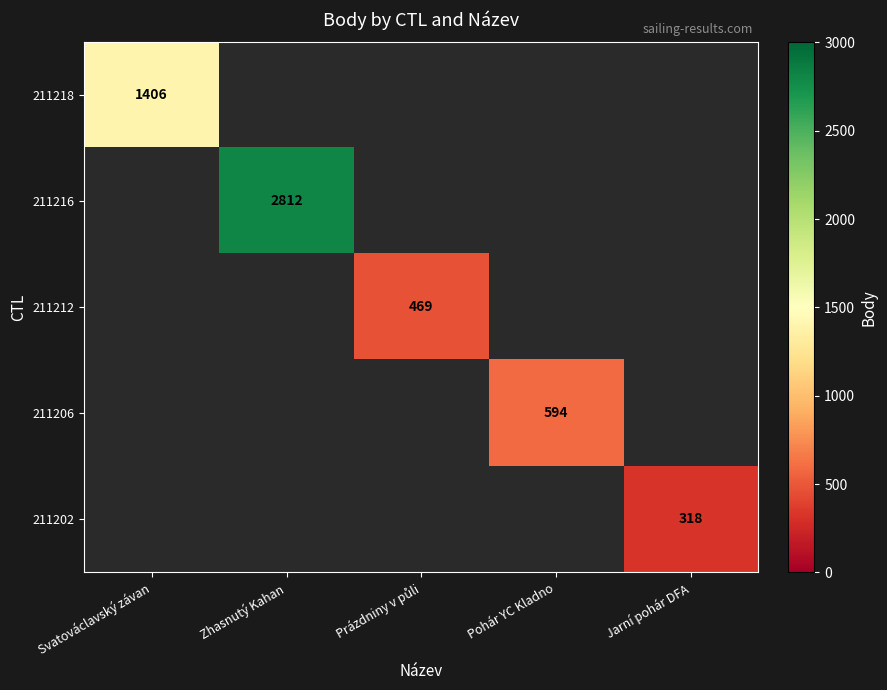

The 211202 series shows 318 at Jarní pohár DFA. True or false?

True